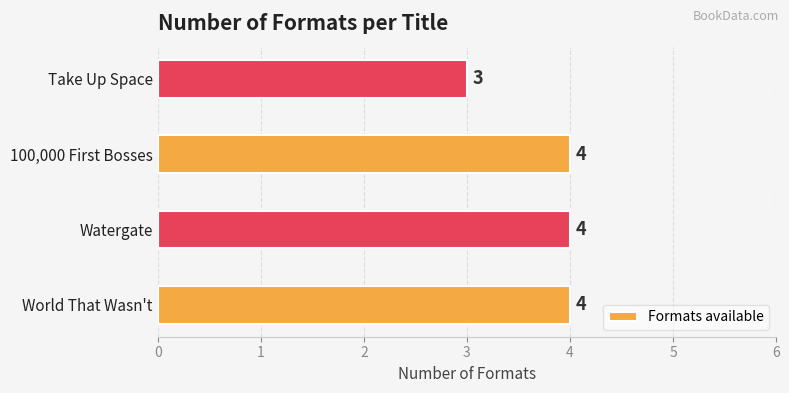

Where is the data nearest to the value 3?

Take Up Space